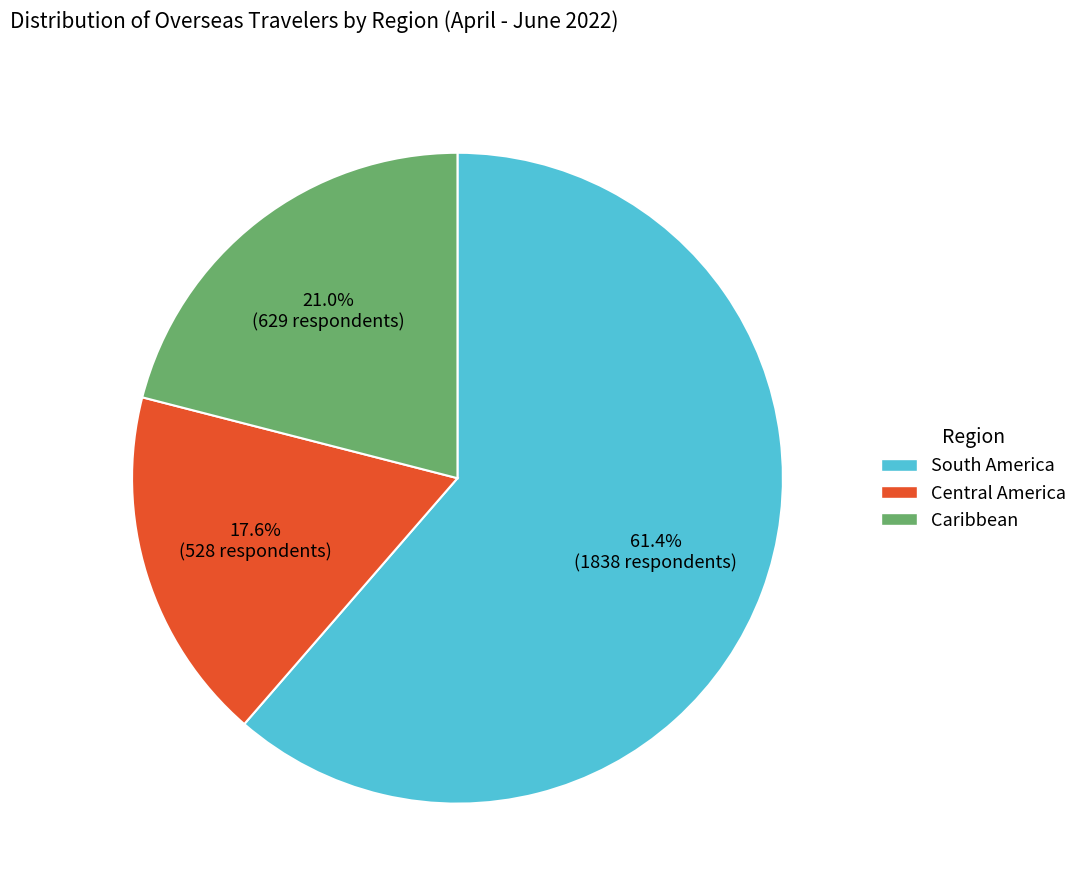

What percentage do Central America and South America together represent?

79.0%